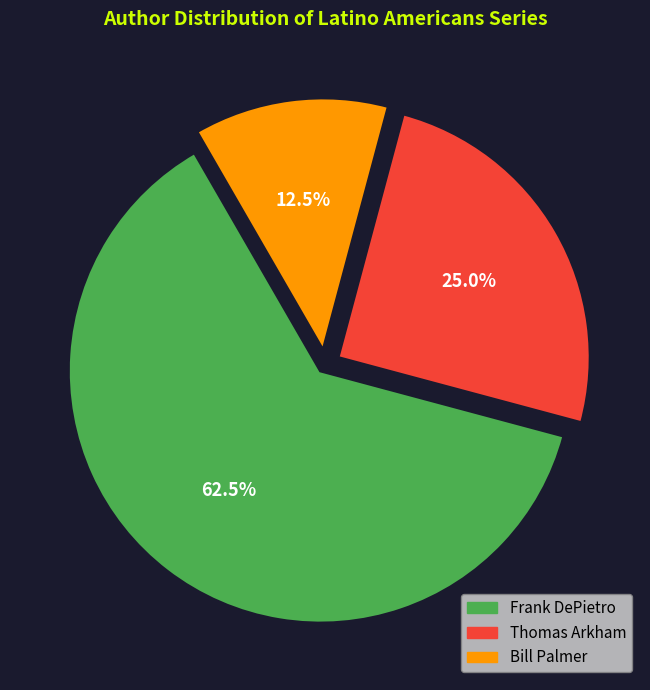

Is there a majority slice in this chart?

Yes